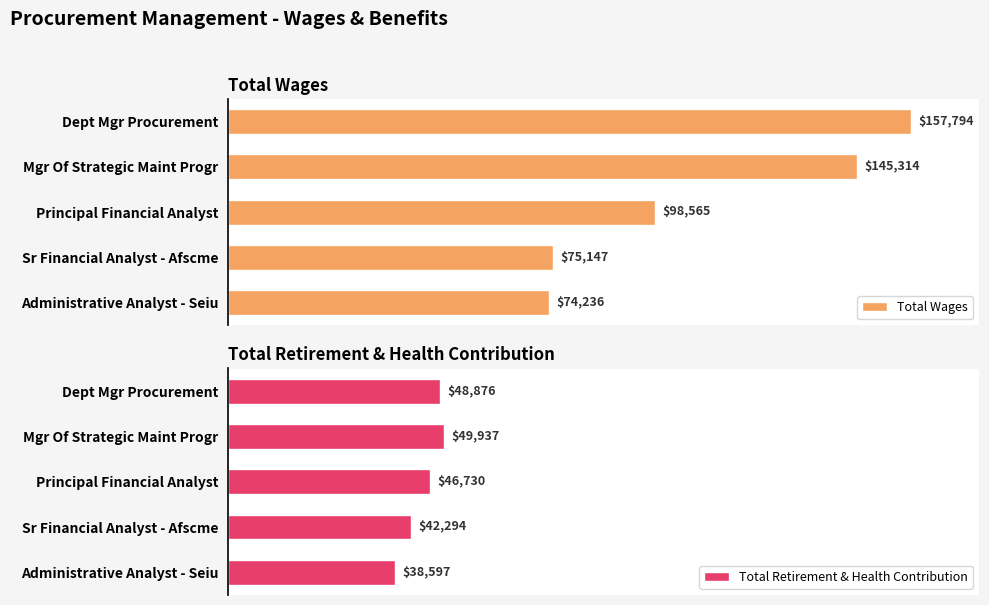

Where is Total Wages nearest to the value 116015?

Principal Financial Analyst